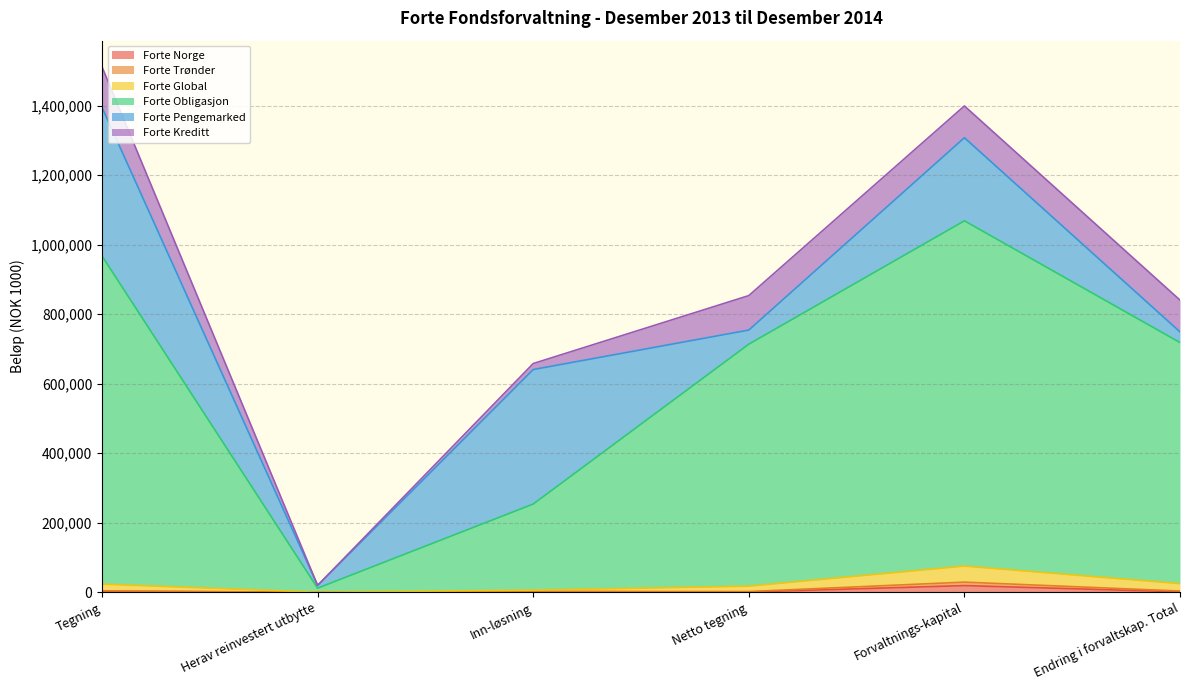

Is it true that Forte Global equals 24662 at Endring i forvaltskap. Total?

True